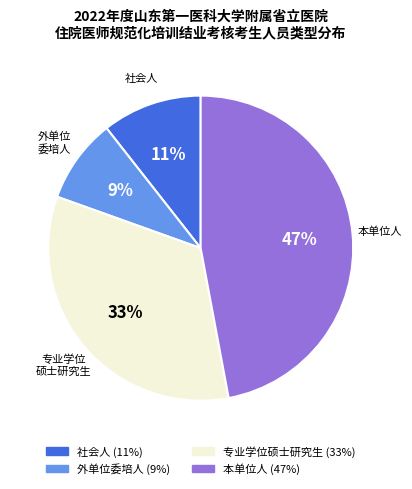

Which has a higher value, 外单位委培人 or 社会人?

社会人